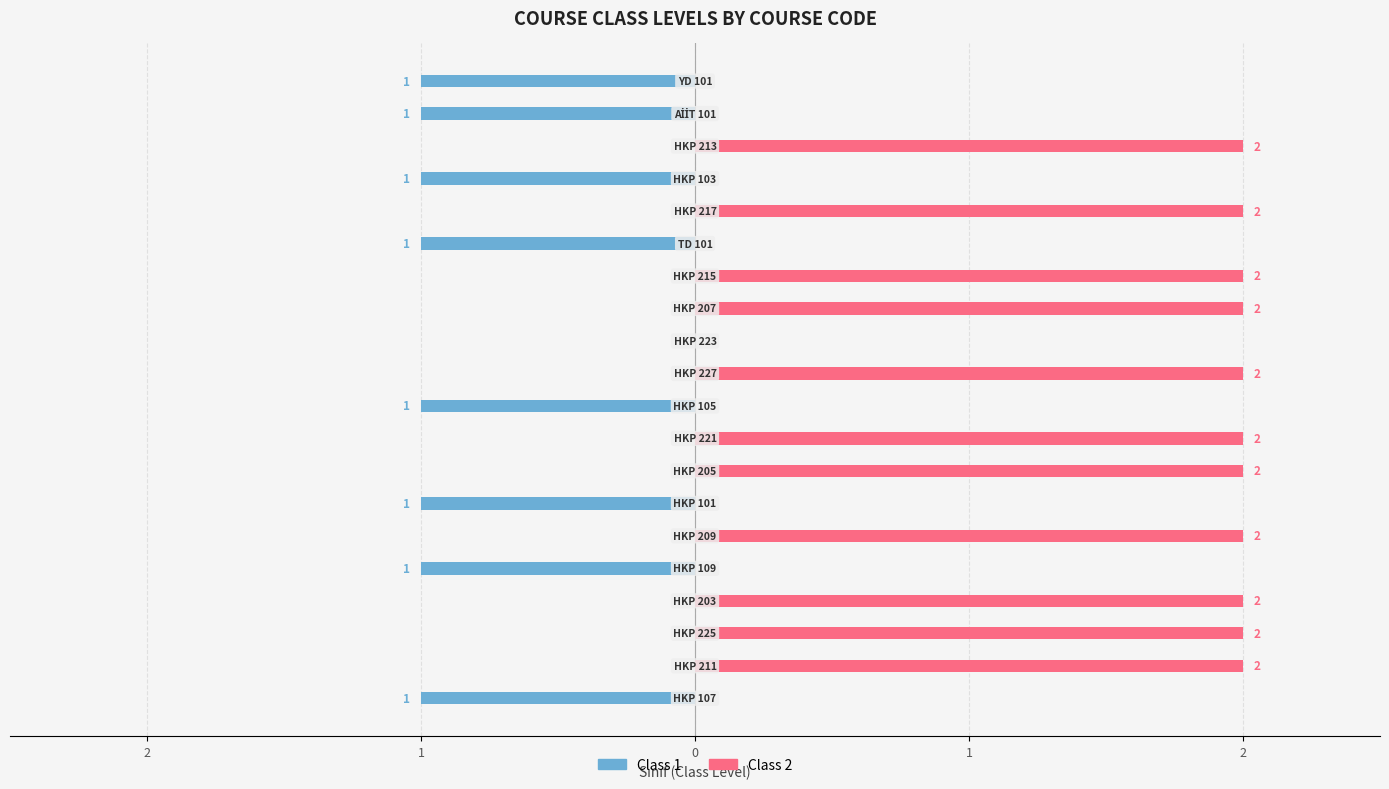

What is the difference between the maximum and second lowest values in the Class 2 series?

2